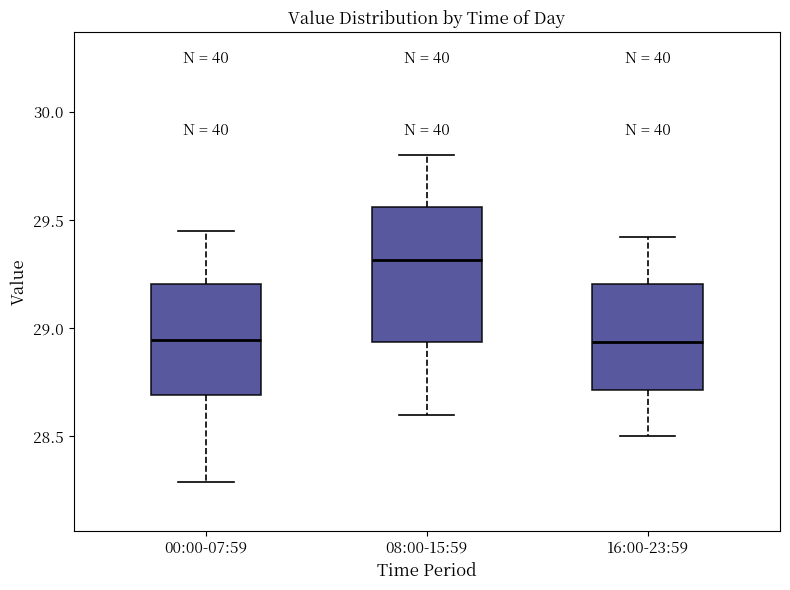

Reading left to right, read every box against the y-axis: the position of its median line, the range the box covers, and the ends of its whiskers. The values are not printed on the chart, so give them approximately, as read against the axis.

00:00-07:59: median 28.95, box 28.70 to 29.20, whiskers 28.30 to 29.45
08:00-15:59: median 29.30, box 28.95 to 29.55, whiskers 28.60 to 29.80
16:00-23:59: median 28.95, box 28.70 to 29.20, whiskers 28.50 to 29.40